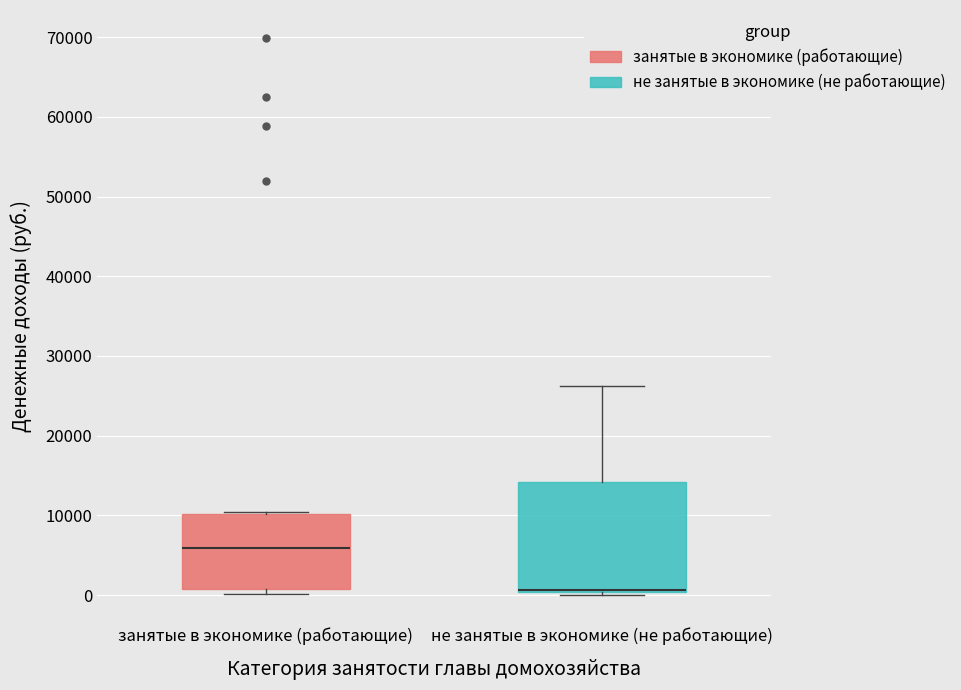

Where is the upper edge of the box for занятые в экономике (работающие) on the y-axis? The values are not printed on the chart, so give them approximately, as read against the axis.

10000